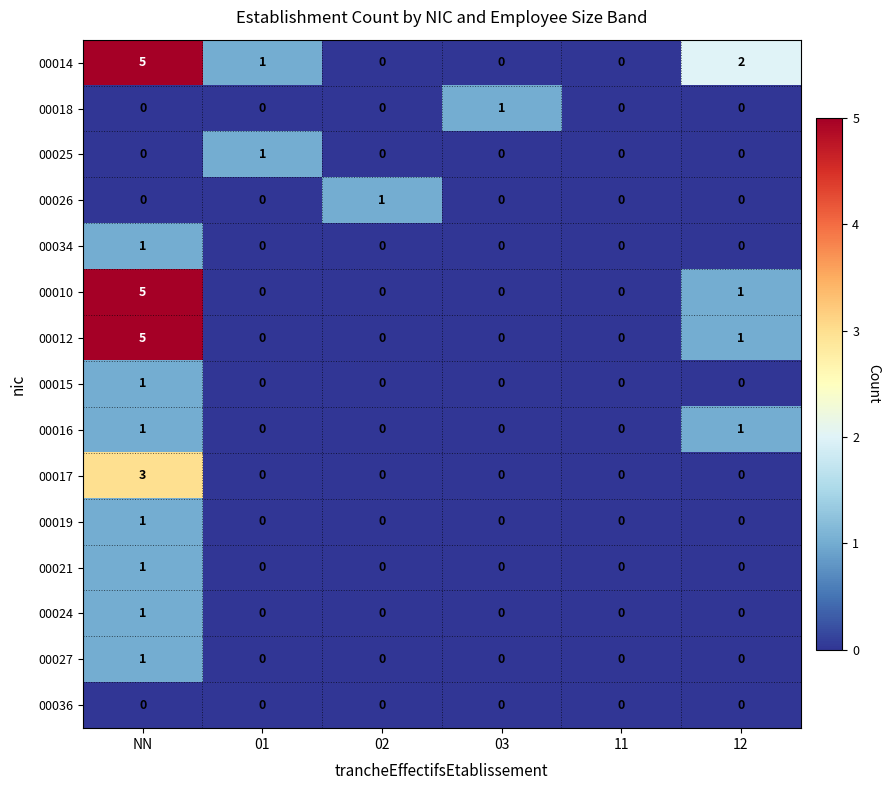

At which label is 00012 closest to 2?

12